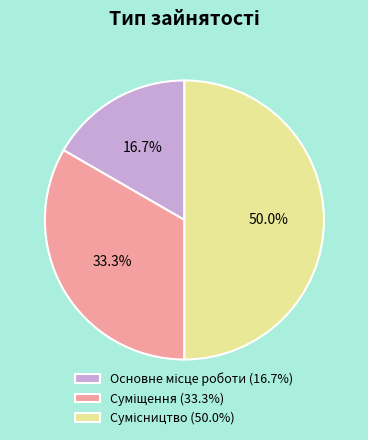

How many slices are in this pie chart?

3